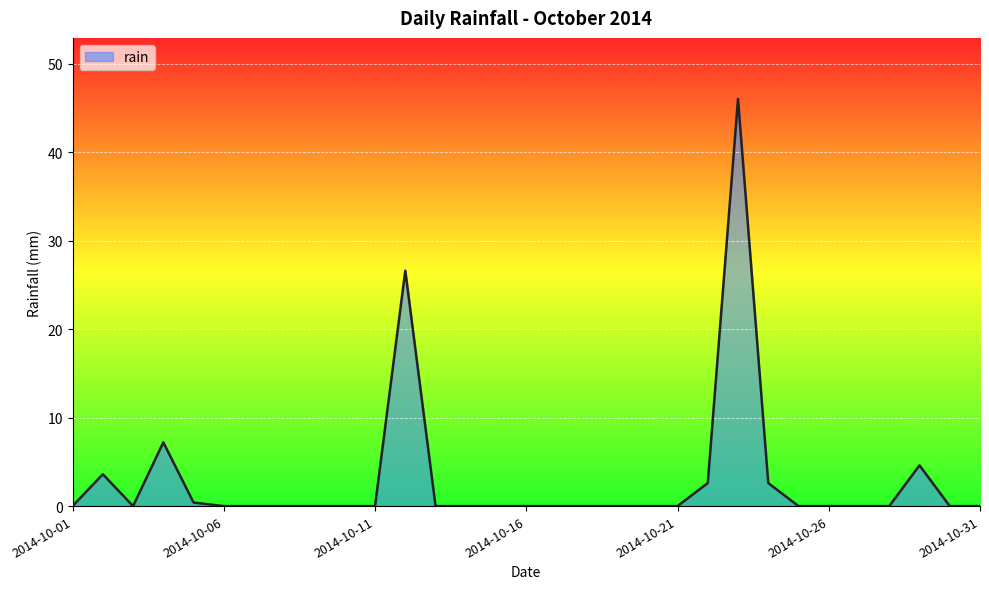

What is the difference between the maximum and minimum values?

46.0